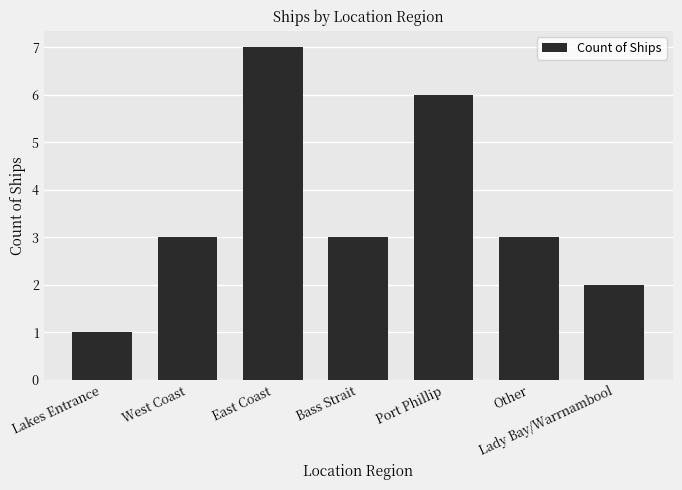

What is the sum of the values at East Coast and Lakes Entrance?

8